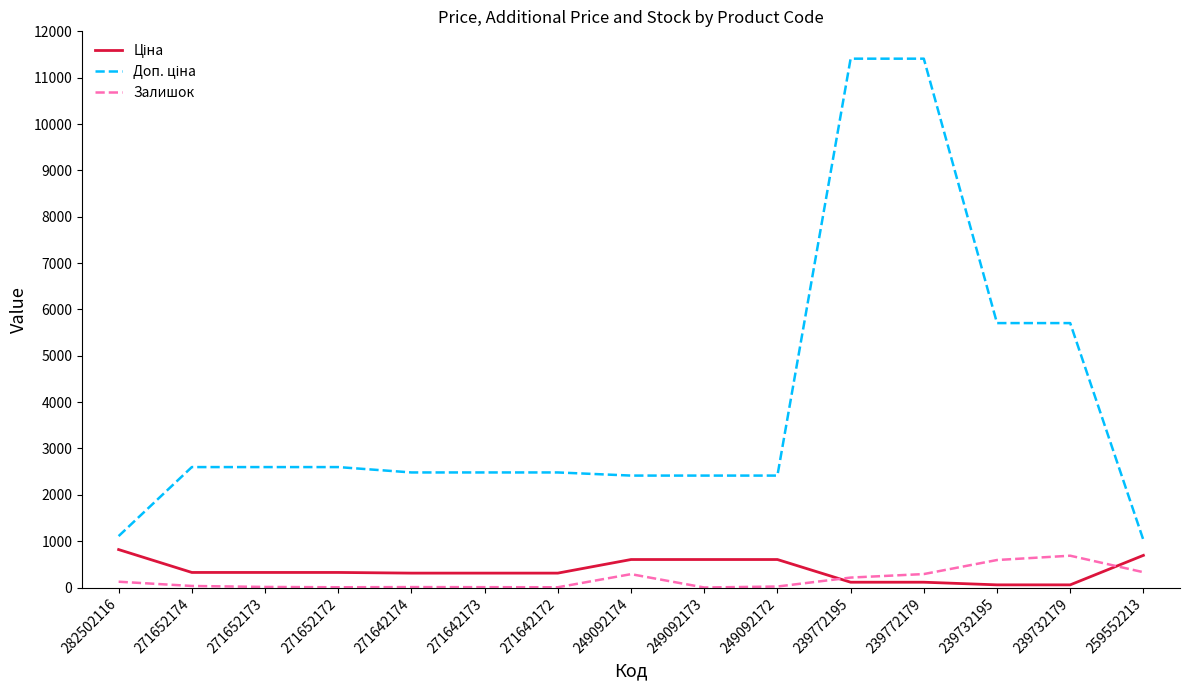

Is it true that Залишок equals 9.0 at 271642174?

True